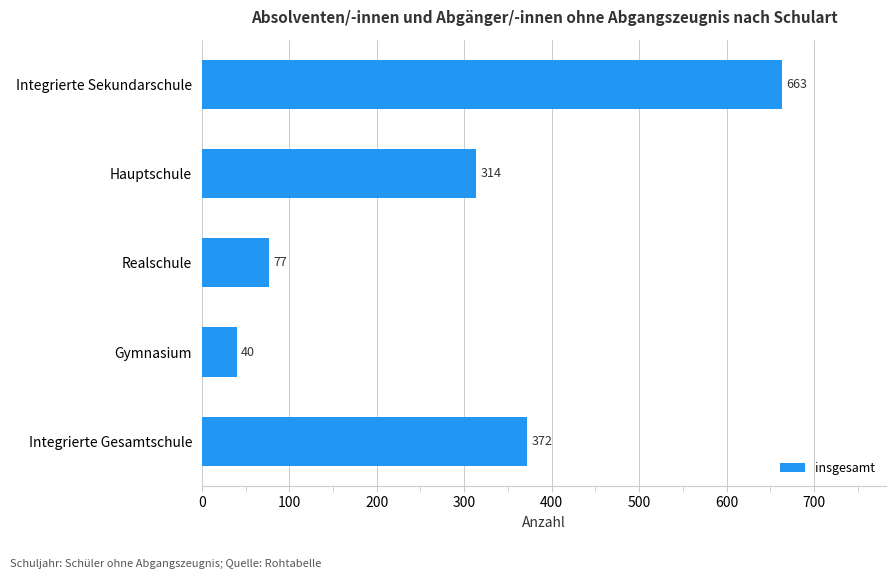

List the labels in order of value, smallest first.

Gymnasium, Realschule, Hauptschule, Integrierte Gesamtschule, Integrierte Sekundarschule